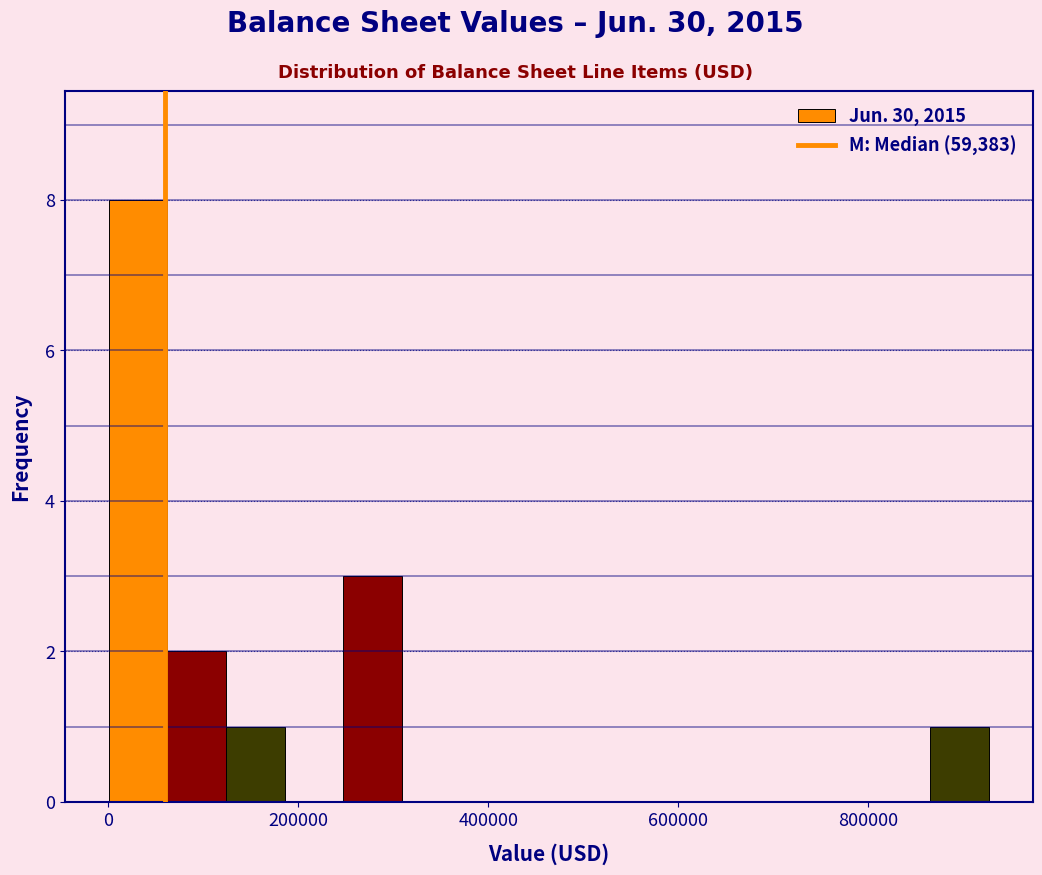

Around what value on the x-axis is the tallest bar? Give the approximate position of its centre, as read against the axis.

40000